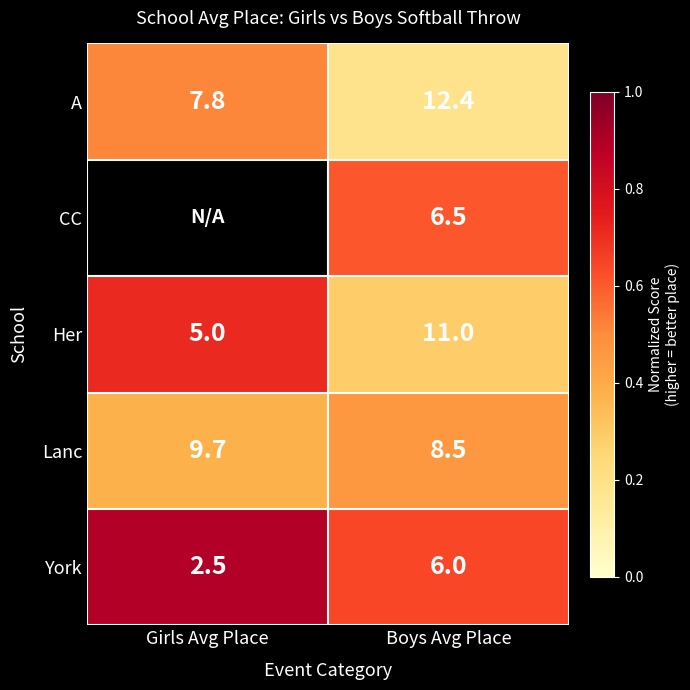

At which label does Lanc first exceed 9?

Girls Avg Place